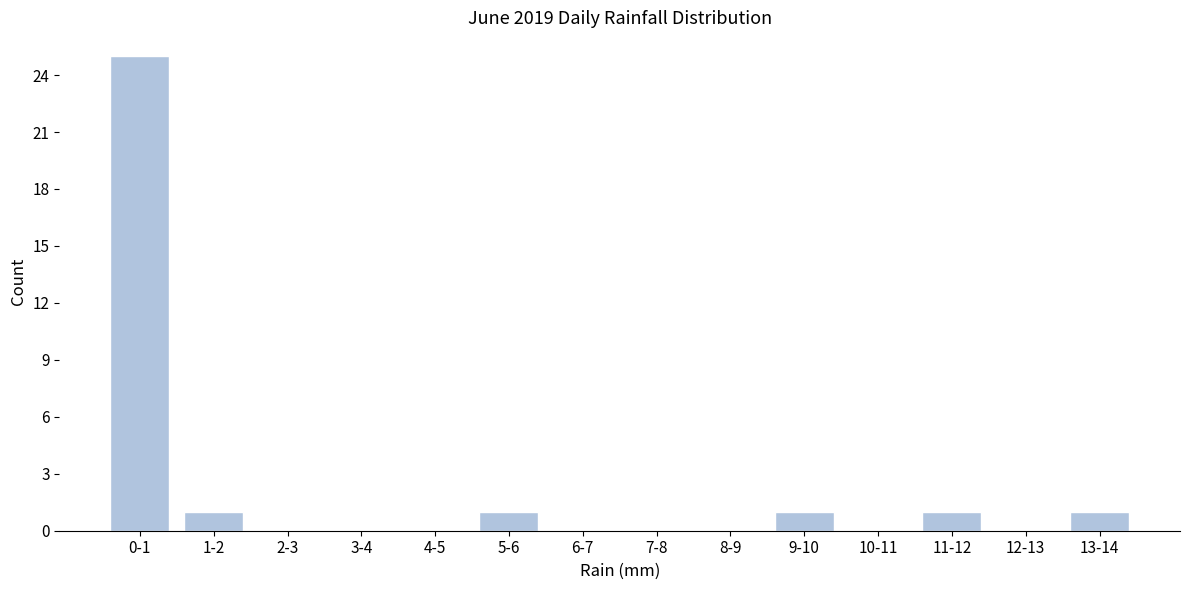

Reading left to right, transcribe all the data shown in this chart.

0-1=25	1-2=1	2-3=0	3-4=0	4-5=0	5-6=1	6-7=0	7-8=0	8-9=0	9-10=1	10-11=0	11-12=1	12-13=0	13-14=1